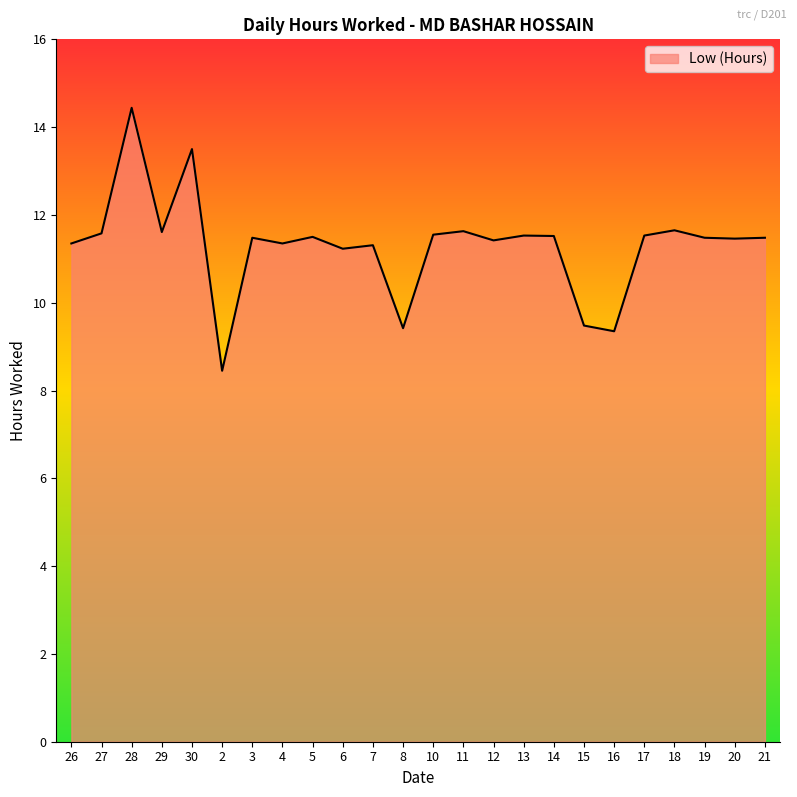

Is it true that the value at 27 is 16.4?

False